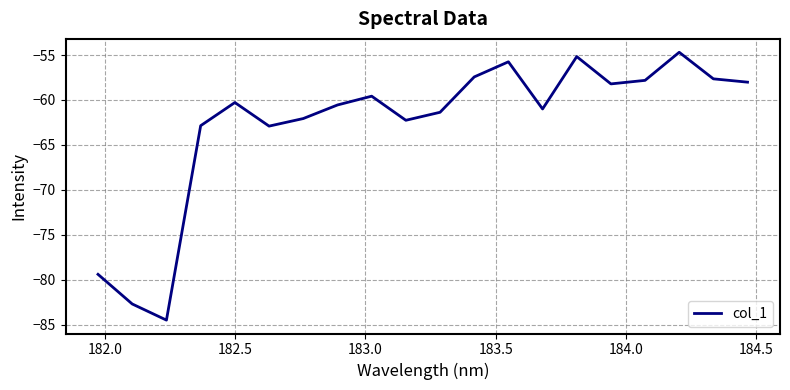

What is the smallest value displayed?

-84.5